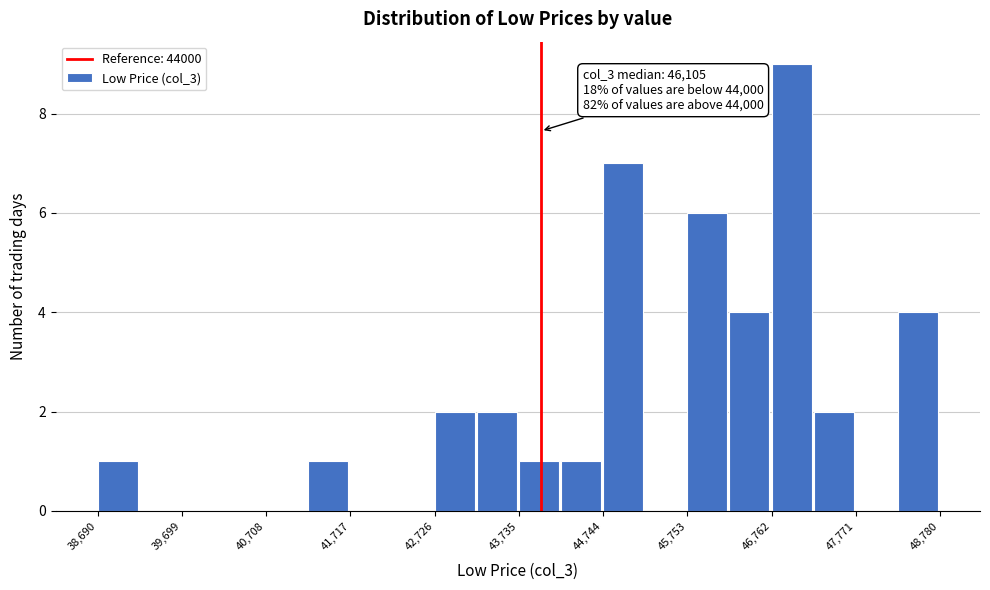

Read against the x-axis, roughly where is the centre of the tallest bar?

47000